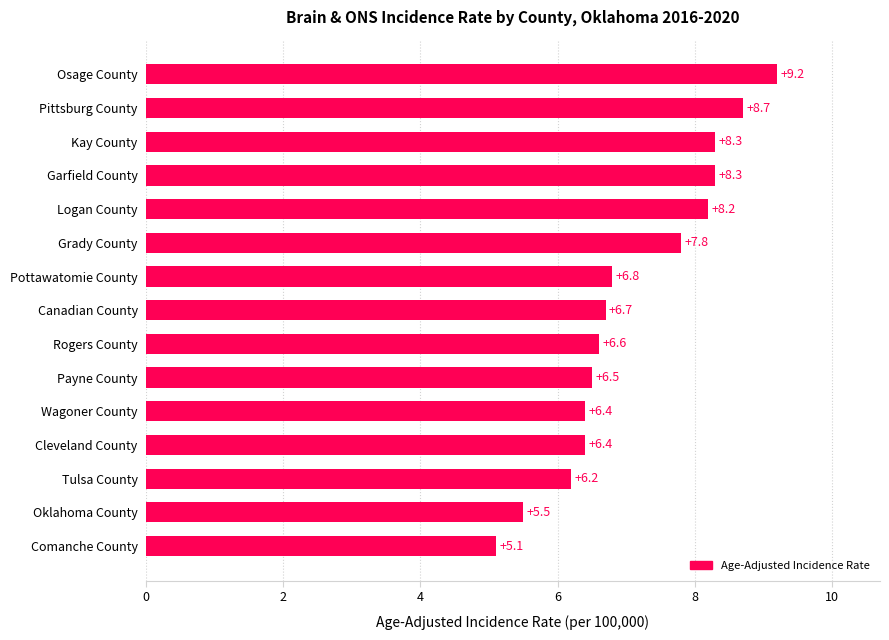

Read the value at Kay County.

8.3